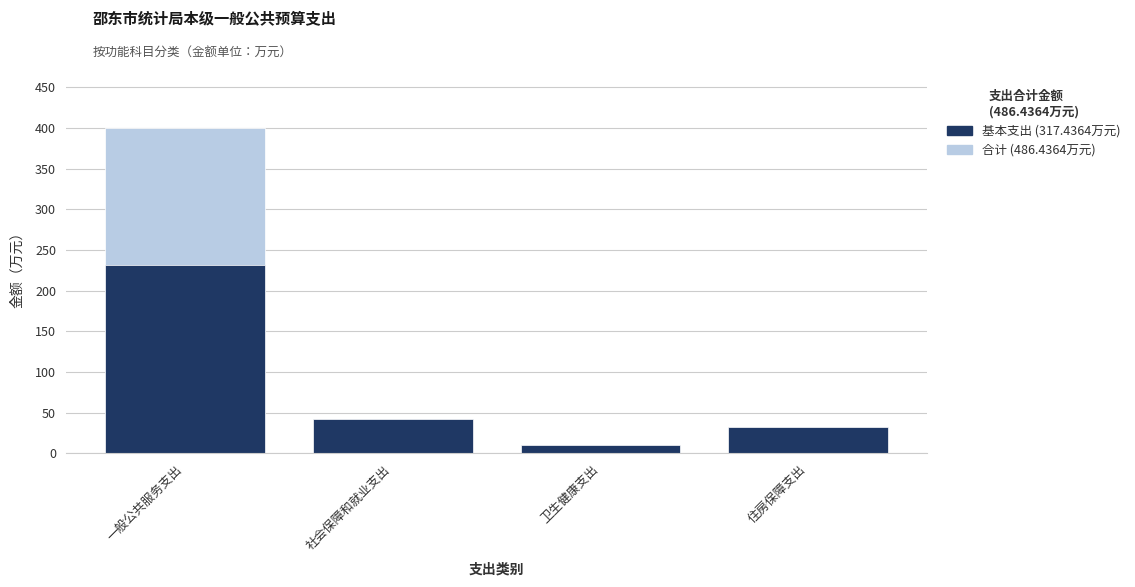

Does the chart contain any negative values?

No